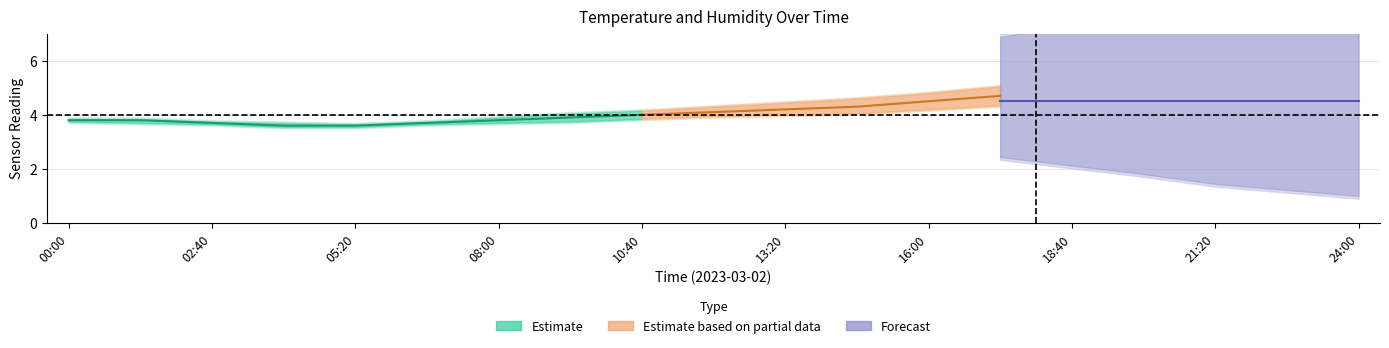

Rank the categories by temperature_mid value from highest to lowest.

24:00, 22:40, 21:20, 20:00, 18:40, 17:20, 16:00, 14:40, 13:20, 12:00, 10:40, 09:20, 00:00, 01:20, 08:00, 02:40, 06:40, 04:00, 05:20